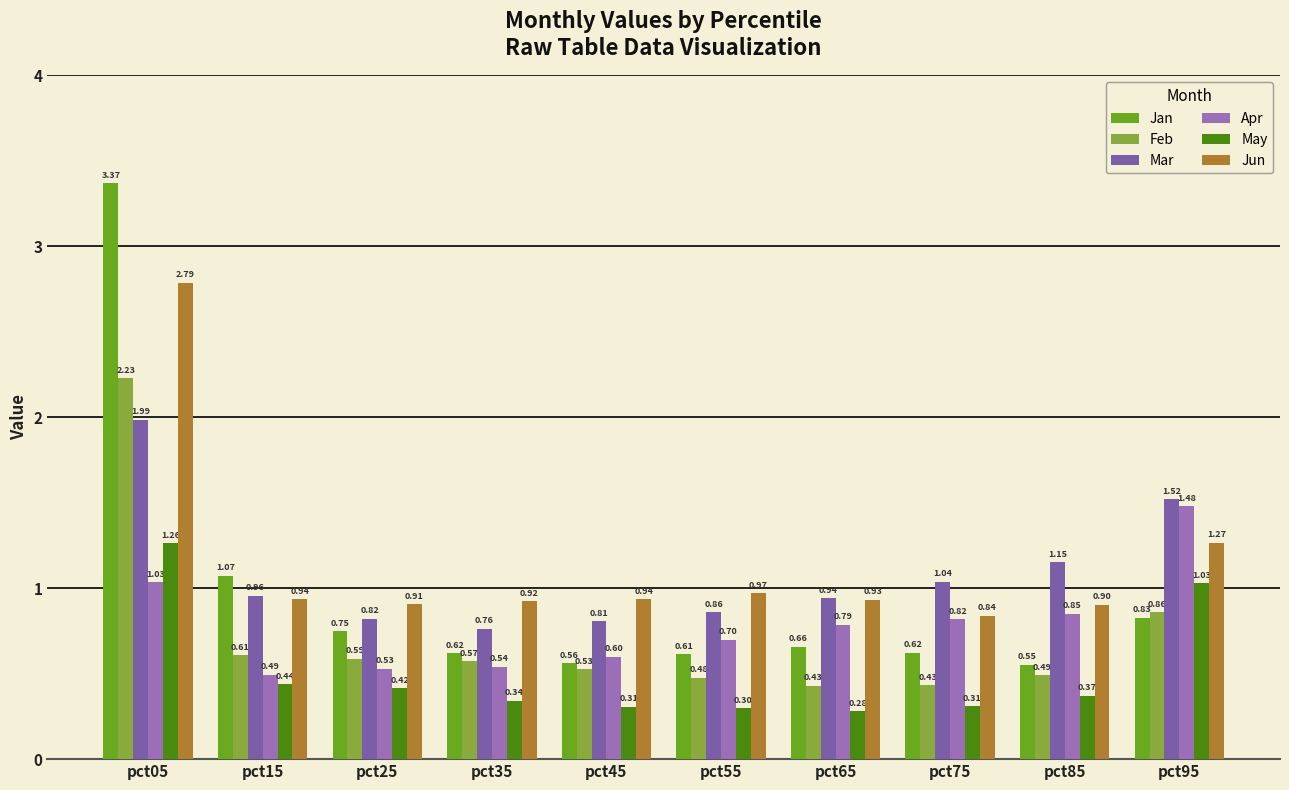

What is the value of the Jan bar at the 9th from the left?

0.6